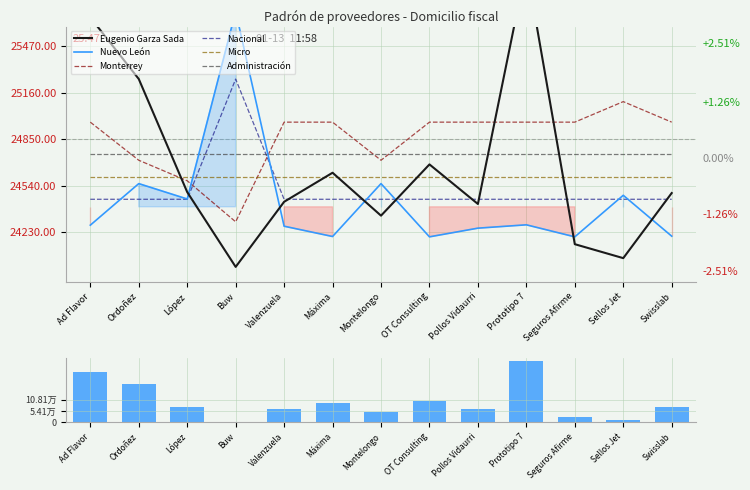

Count the number of categories in the chart.

13